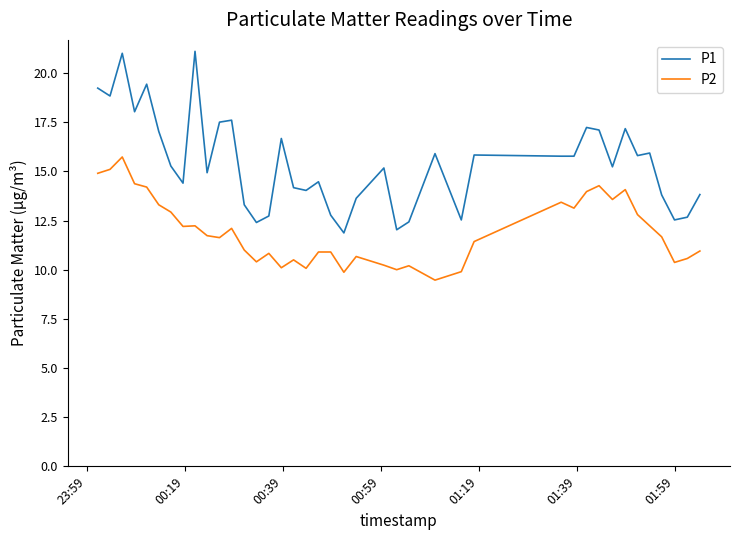

List the series in order of their peak value, highest first.

P1, P2